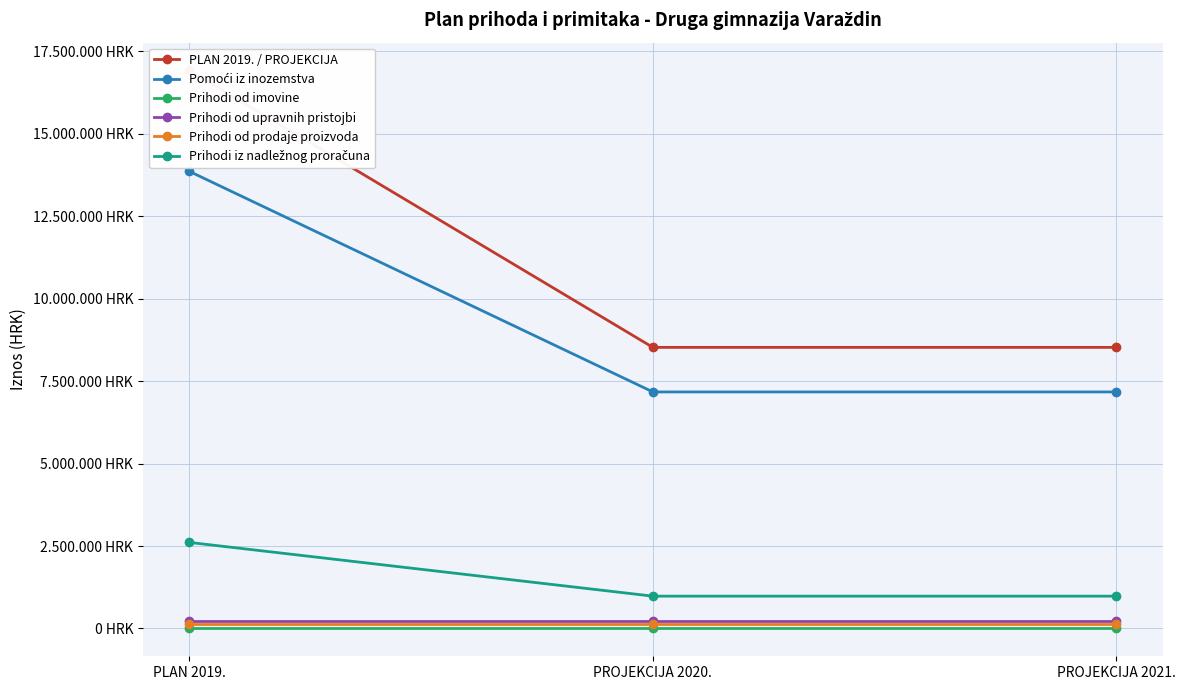

What is the value of the Prihodi iz nadležnog proračuna point at the 2nd from the left?

979200